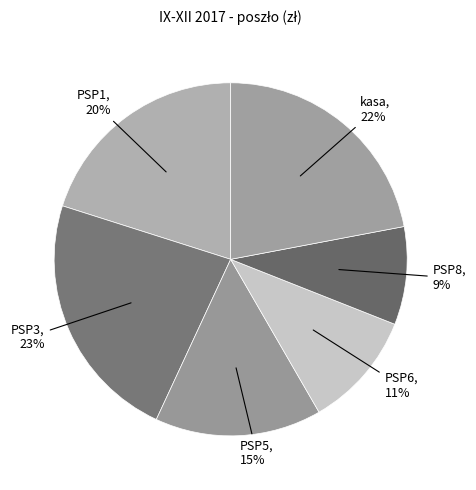

Rank the categories by value from lowest to highest.

PSP8, PSP6, PSP5, PSP1, kasa, PSP3